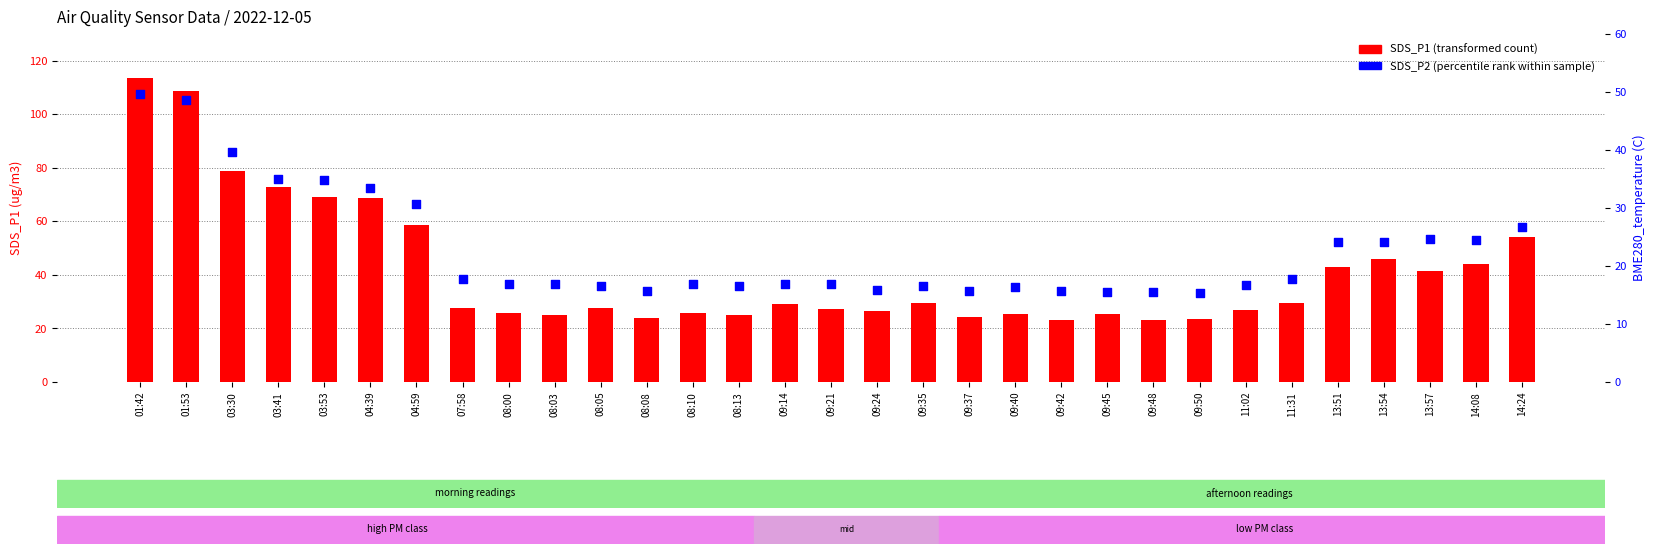

Which series has the largest total across all categories?

SDS_P1 (transformed count)